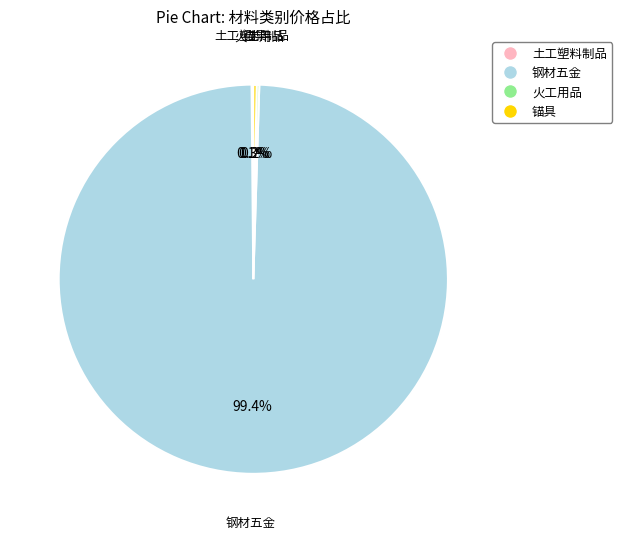

Which category accounts for the majority?

钢材五金